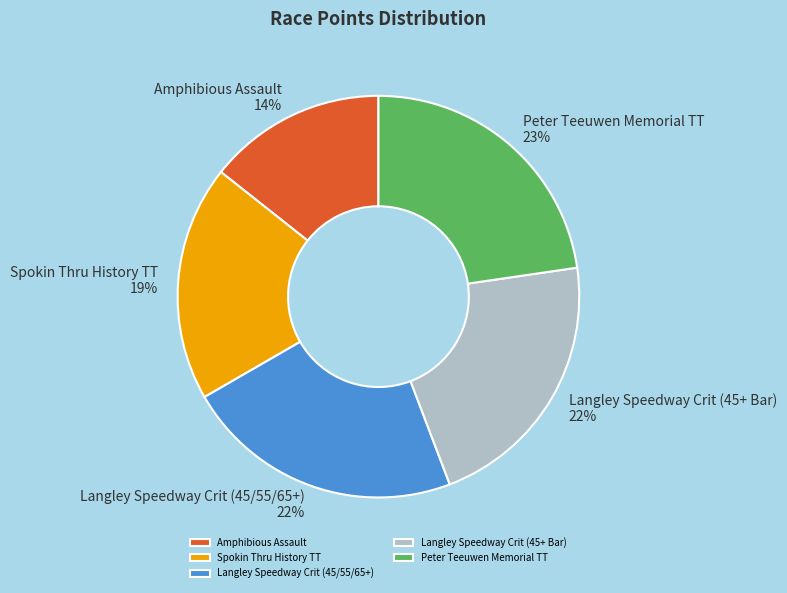

True or false: Langley Speedway Crit (45+ Bar) accounts for 22% of the total.

True